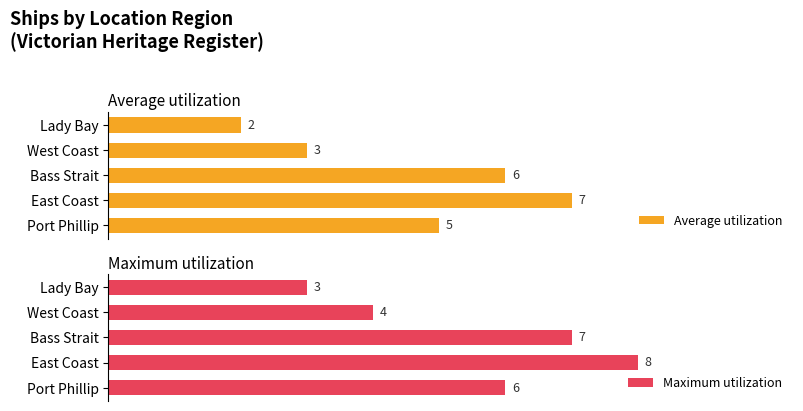

What is the sum of the Average utilization values at 2 and 1?

13